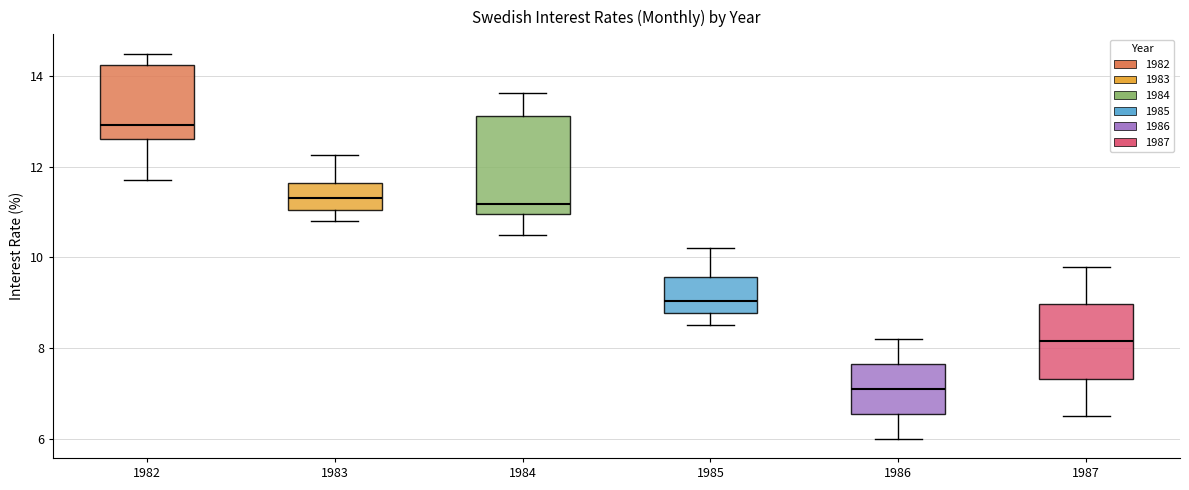

Reading left to right, transcribe this box plot: for each box, give where its median line is, the range the box spans, and where its two whiskers end, as read against the y-axis. The values are not printed on the chart, so give them approximately, as read against the axis.

1982: median 13.0, box 12.6 to 14.2, whiskers 11.8 to 14.6
1983: median 11.4, box 11.0 to 11.6, whiskers 10.8 to 12.2
1984: median 11.2, box 11.0 to 13.2, whiskers 10.6 to 13.6
1985: median 9.0, box 8.8 to 9.6, whiskers 8.6 to 10.2
1986: median 7.2, box 6.6 to 7.6, whiskers 6.0 to 8.2
1987: median 8.2, box 7.4 to 9.0, whiskers 6.6 to 9.8